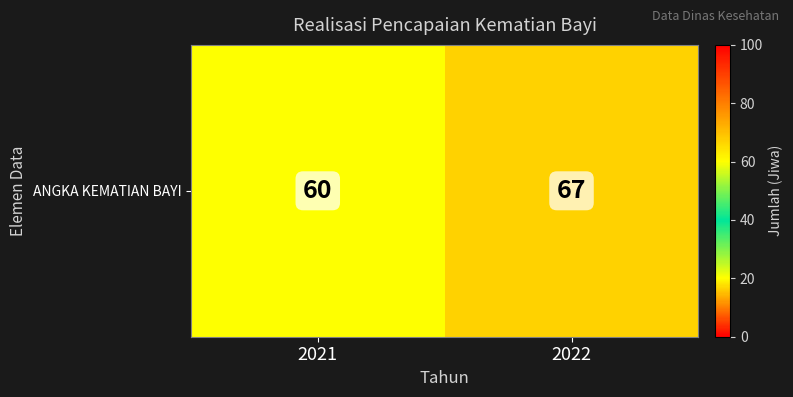

What is the ratio of the value at 2021 to the value at 2022?

0.9